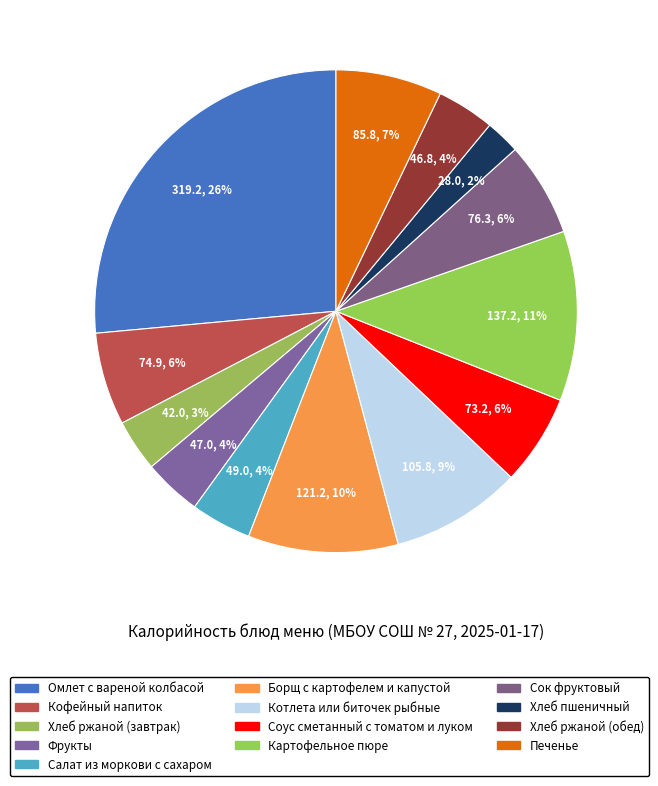

How many segments does this pie chart have?

13